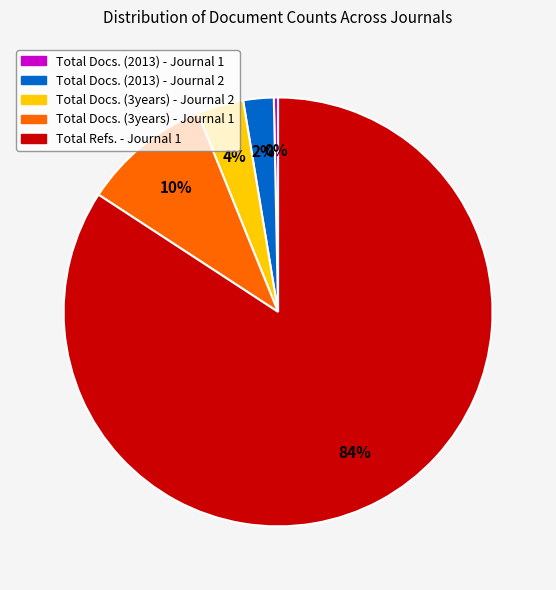

To the nearest percent, what is the difference between the largest and smallest slice percentages?

84%